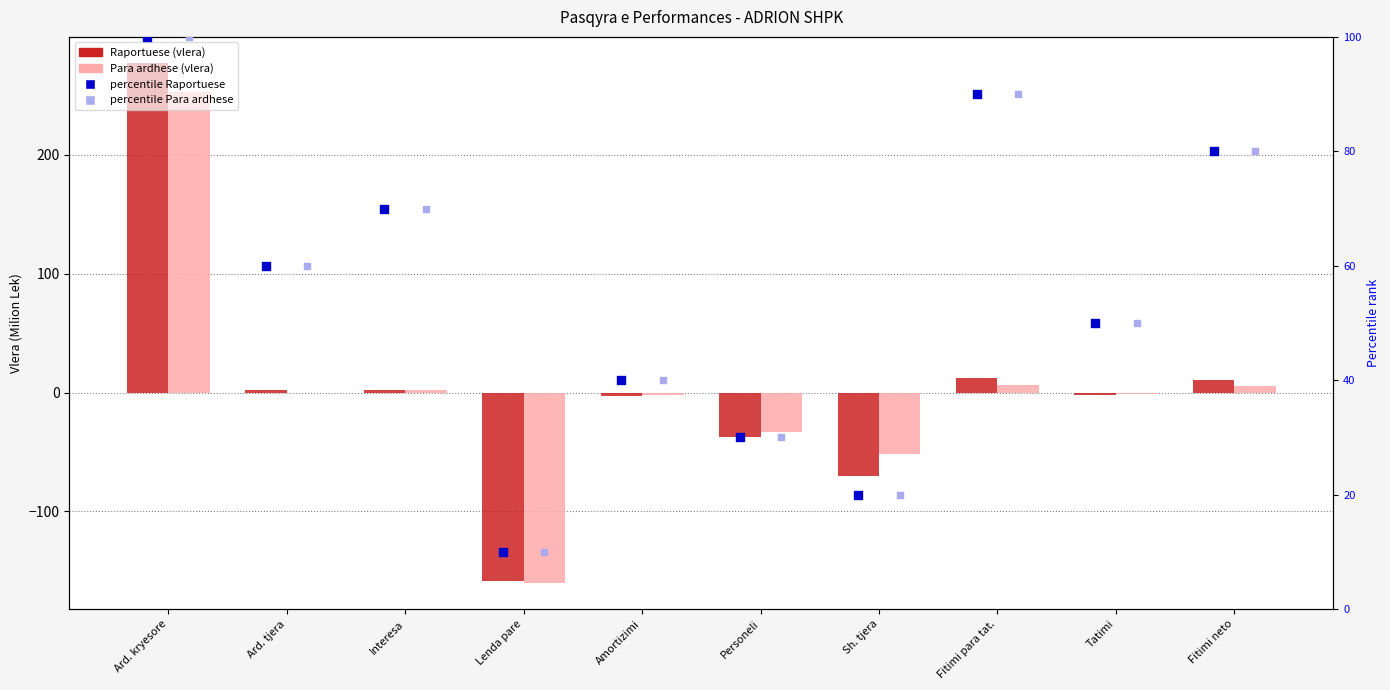

Is the value of percentile Raportuese at Ard. tjera greater than the value of Para ardhese at Fitimi para tat.?

Yes